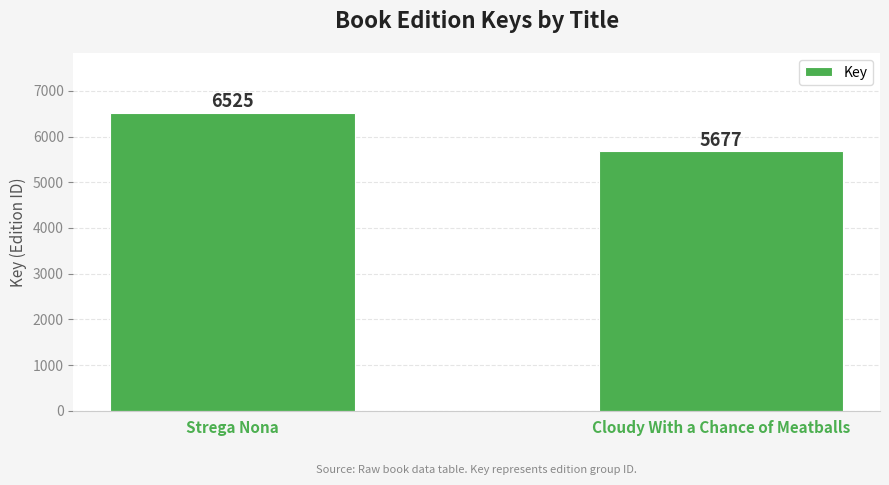

Which has a higher value, Strega Nona or Cloudy With a Chance of Meatballs?

Strega Nona